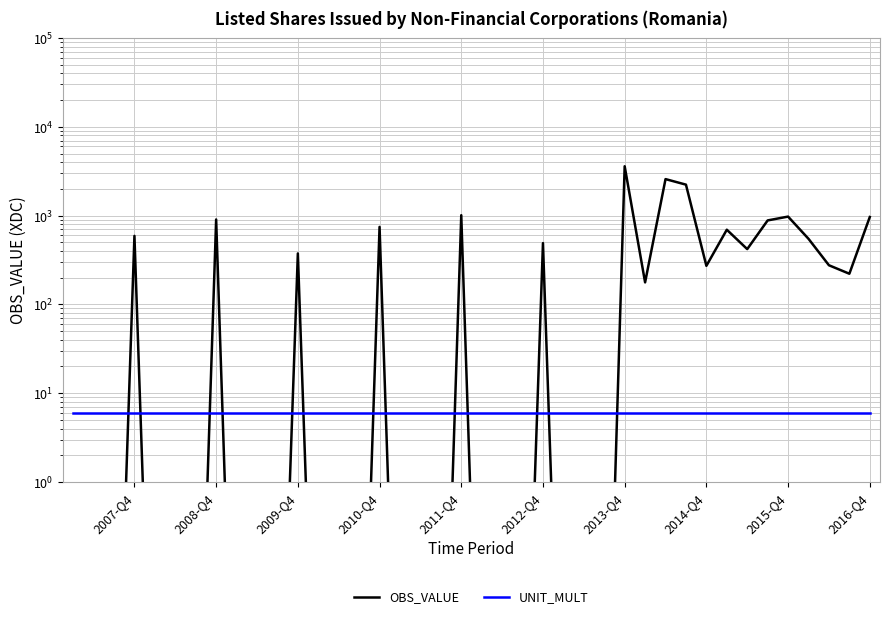

What is the difference between the maximum and second lowest values in the OBS_VALUE series?

3593.7